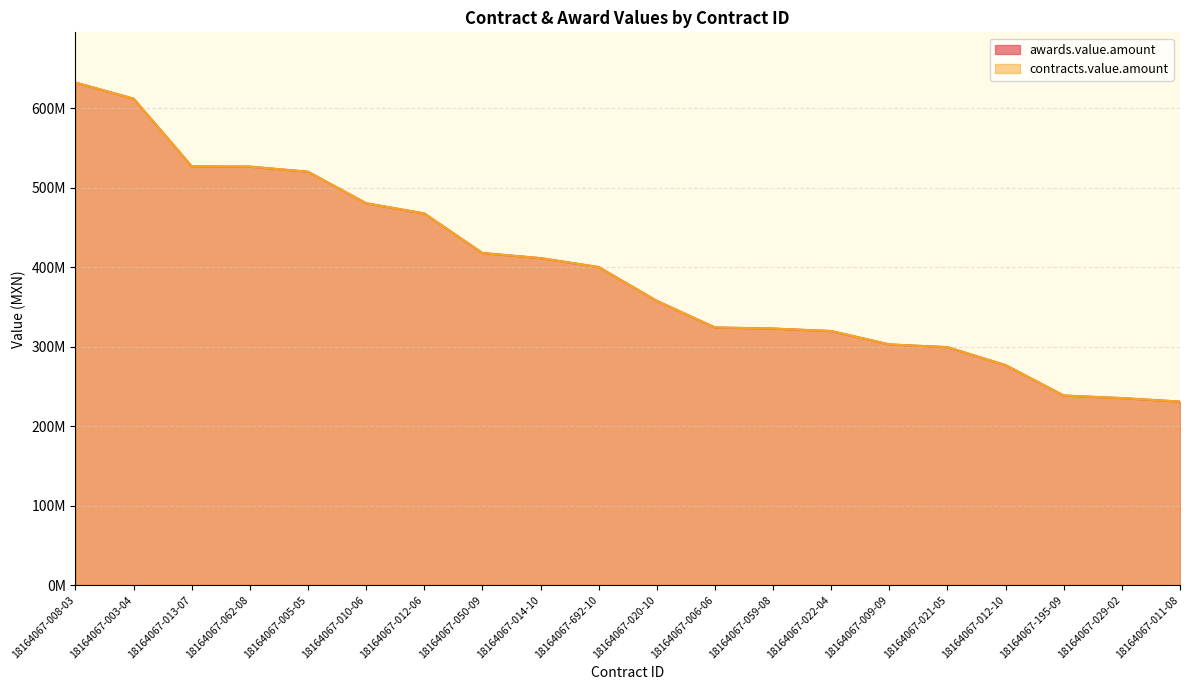

True or false: awards.value.amount has more than 1 points higher than both neighbors.

False